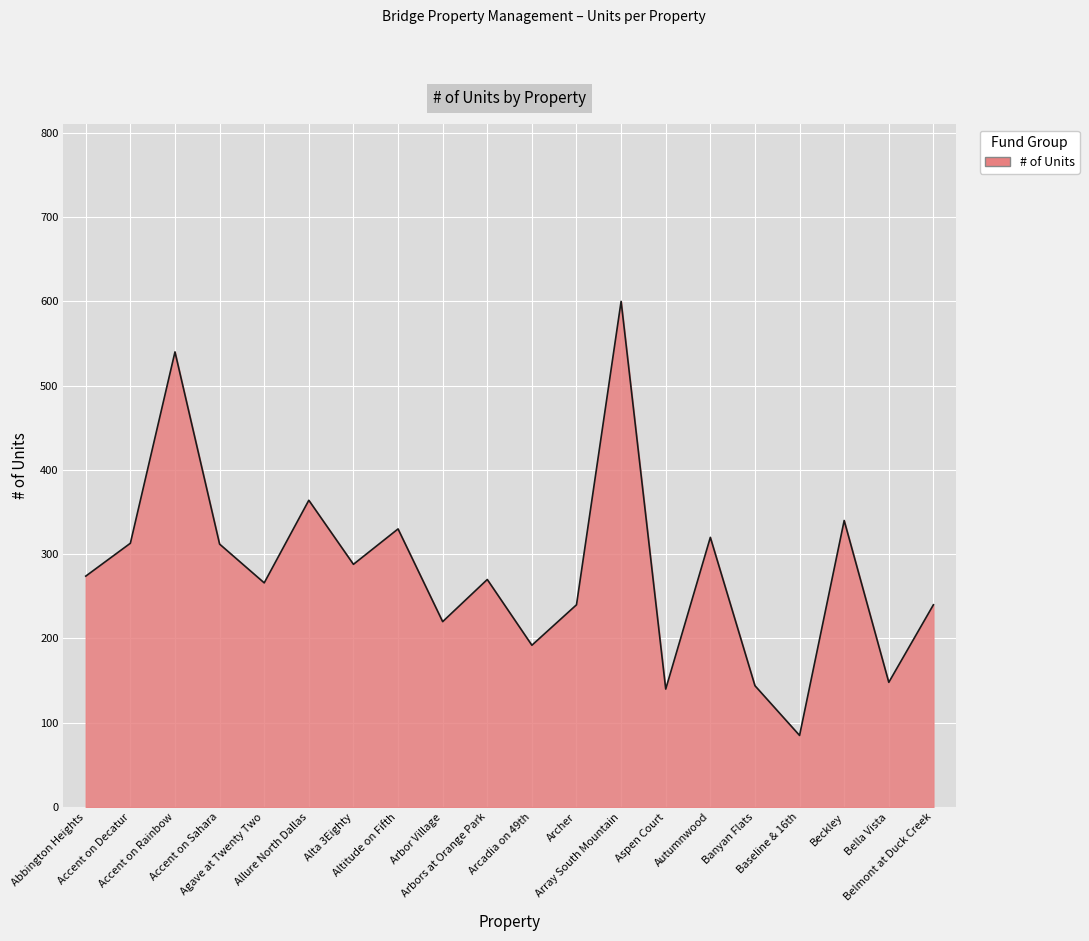

True or false: the data shows 364 at Allure North Dallas.

True